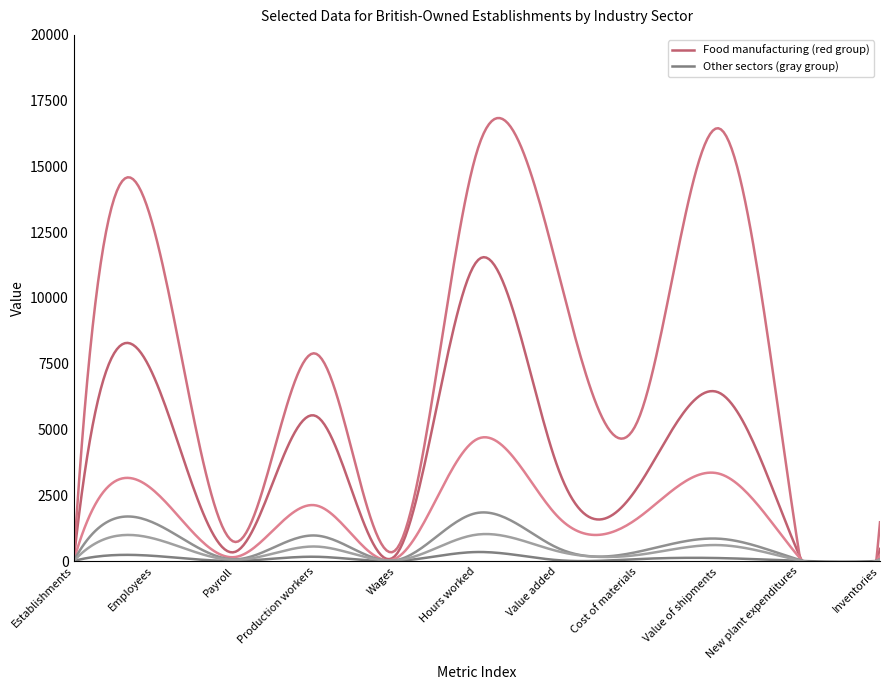

True or false: Seasoning and dressing and Dairy product manufacturing cross at least once.

False